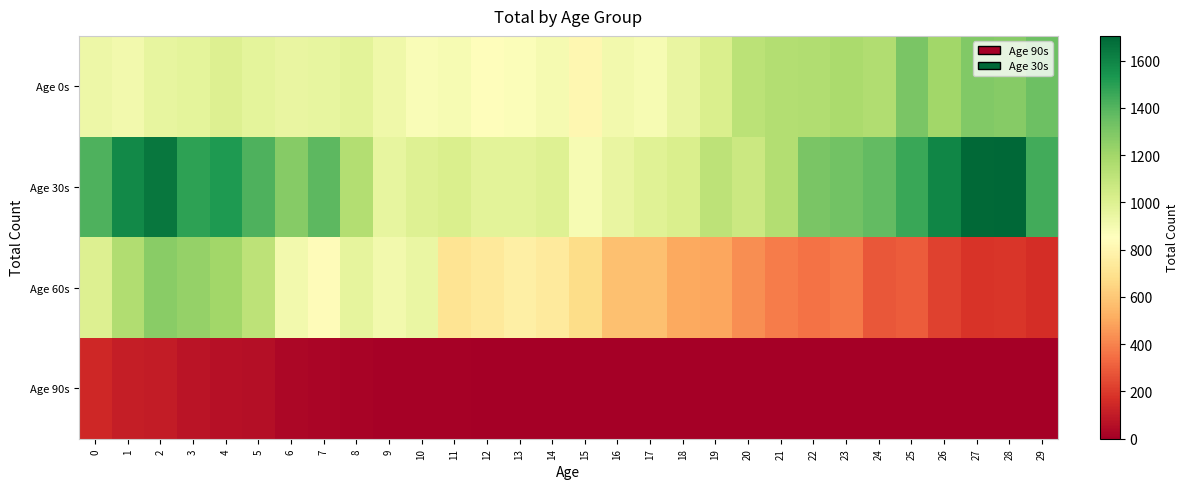

Reading left to right, transcribe all the data shown in this chart.

Age 0s: 0=932	1=910	2=957	3=968	4=1000	5=968	6=949	7=959	8=974	9=924	10=879	11=886	12=840	13=866	14=895	15=809	16=911	17=887	18=952	19=1014	20=1124	21=1150	22=1158	23=1176	24=1153	25=1306	26=1202	27=1290	28=1277	29=1339
Age 30s: 0=1414	1=1582	2=1646	3=1488	4=1519	5=1415	6=1274	7=1382	8=1147	9=959	10=998	11=1014	12=976	13=973	14=998	15=888	16=952	17=987	18=1018	19=1116	20=1069	21=1152	22=1307	23=1330	24=1369	25=1464	26=1595	27=1698	28=1705	29=1439
Age 60s: 0=1003	1=1156	2=1271	3=1235	4=1199	5=1115	6=911	7=834	8=963	9=909	10=942	11=710	12=735	13=771	14=740	15=678	16=576	17=579	18=501	19=498	20=430	21=383	22=356	23=373	24=286	25=299	26=223	27=181	28=188	29=166
Age 90s: 0=145	1=108	2=105	3=77	4=64	5=55	6=27	7=22	8=18	9=12	10=7	11=7	12=2	13=2	14=2	15=0	16=1	17=1	18=0	19=0	20=0	21=0	22=0	23=0	24=0	25=0	26=0	27=0	28=0	29=0